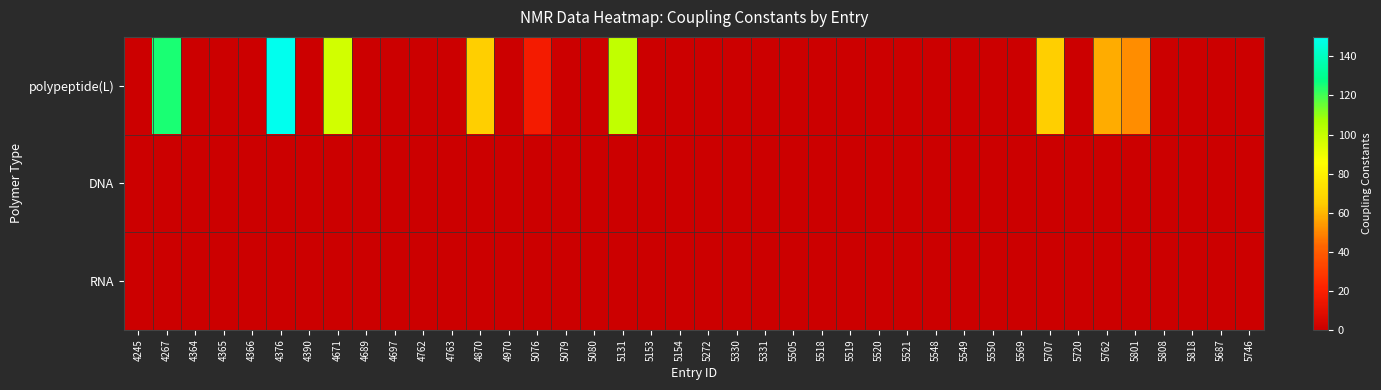

Which label corresponds to the largest value in the chart?

4376